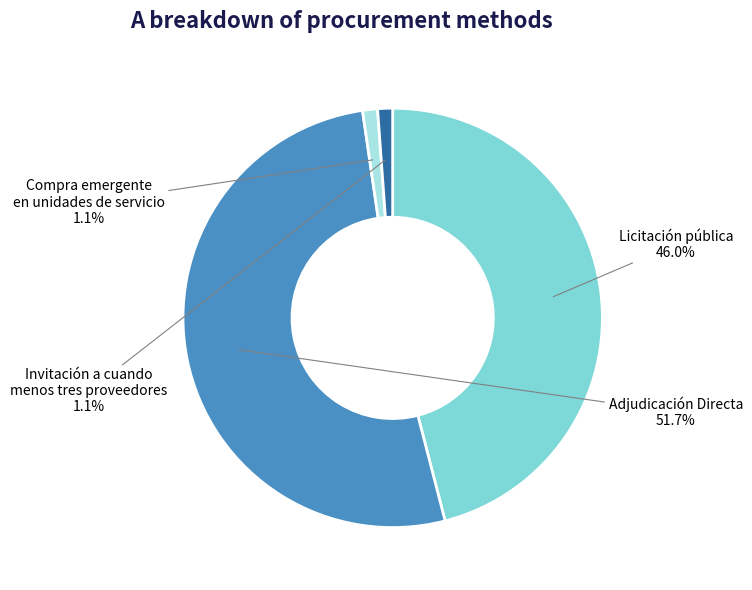

Does any single category account for the majority?

Yes